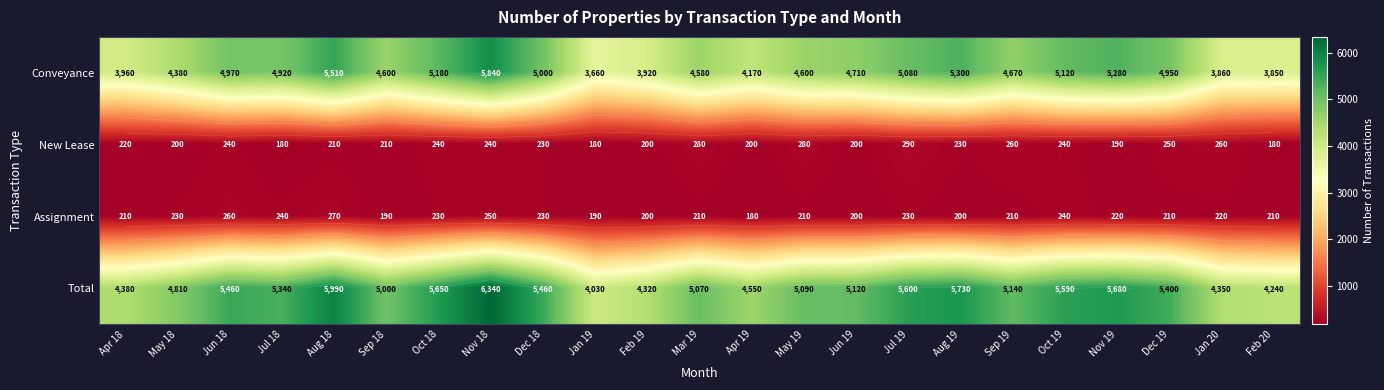

What is the sum of the Conveyance values at Feb 19 and Mar 19?

8500